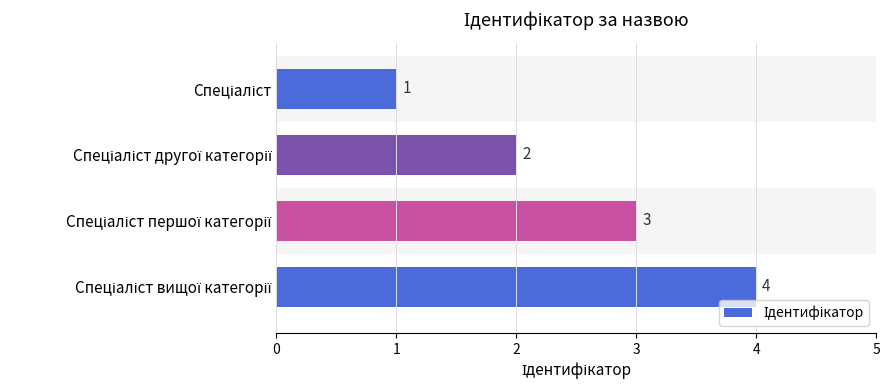

What is the sum of all values?

10